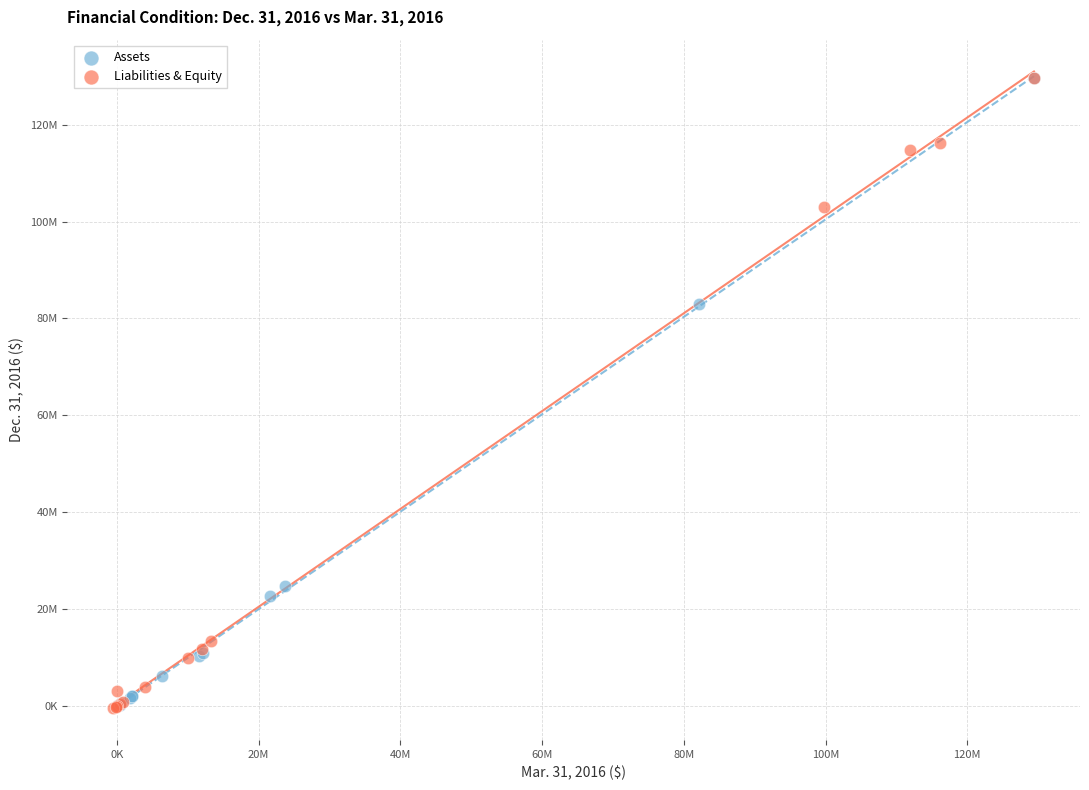

What are all the series names shown in the legend?

Assets, Liabilities & Equity